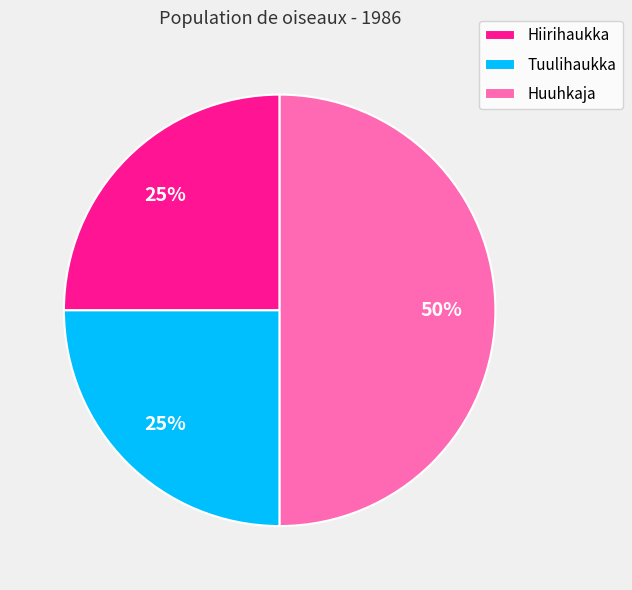

Which slice is the largest?

Huuhkaja